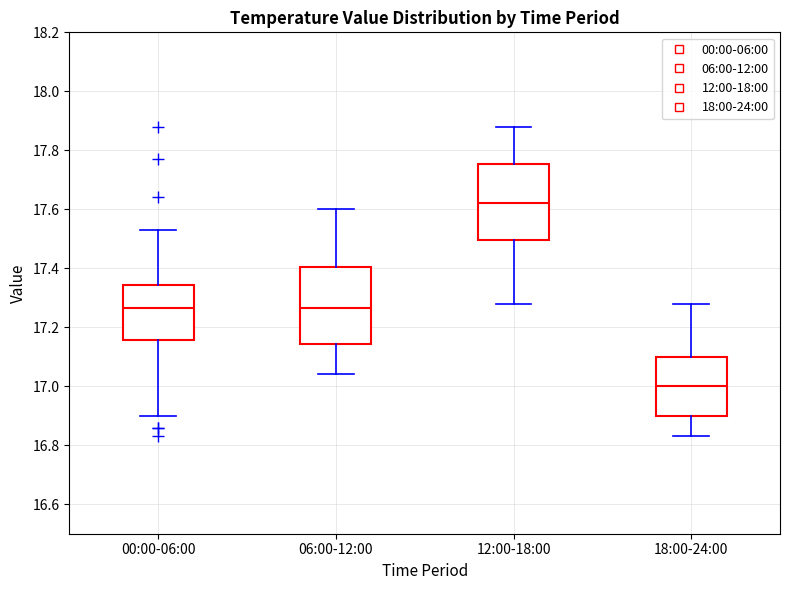

Reading left to right, transcribe this box plot: for each box, give where its median line is, the range the box spans, and where its two whiskers end, as read against the y-axis. The values are not printed on the chart, so give them approximately, as read against the axis.

00:00-06:00: median 17.26, box 17.16 to 17.34, whiskers 16.90 to 17.54
06:00-12:00: median 17.26, box 17.14 to 17.40, whiskers 17.04 to 17.60
12:00-18:00: median 17.62, box 17.50 to 17.76, whiskers 17.28 to 17.88
18:00-24:00: median 17.00, box 16.90 to 17.10, whiskers 16.84 to 17.28